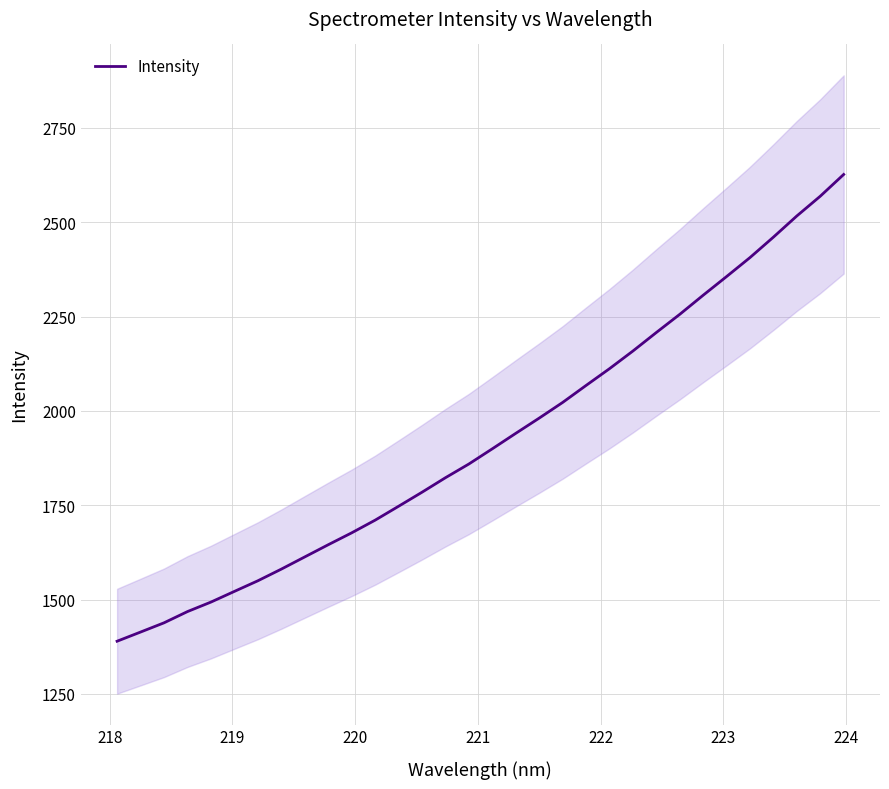

What is the difference between the maximum and minimum values?

1237.1